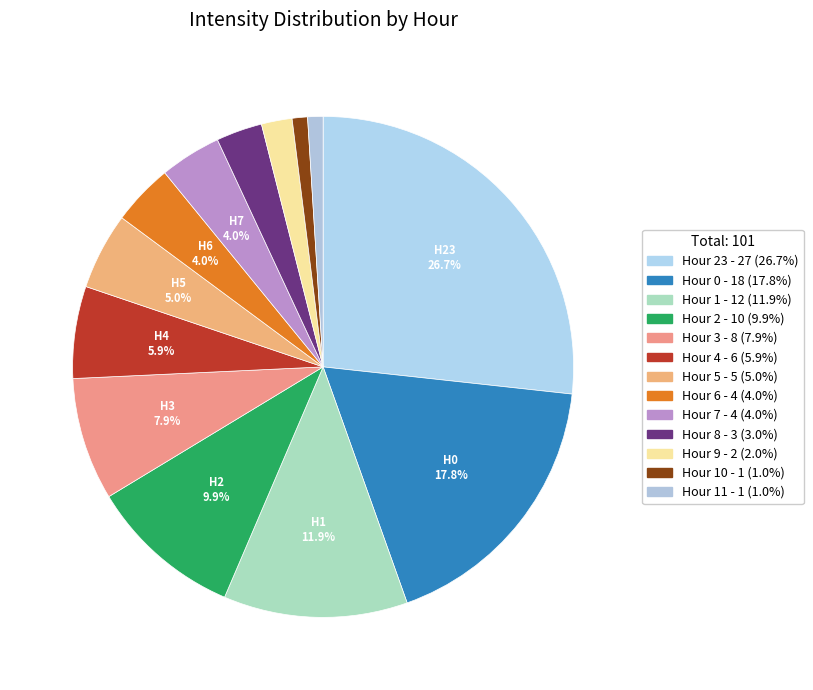

How many segments does this pie chart have?

13